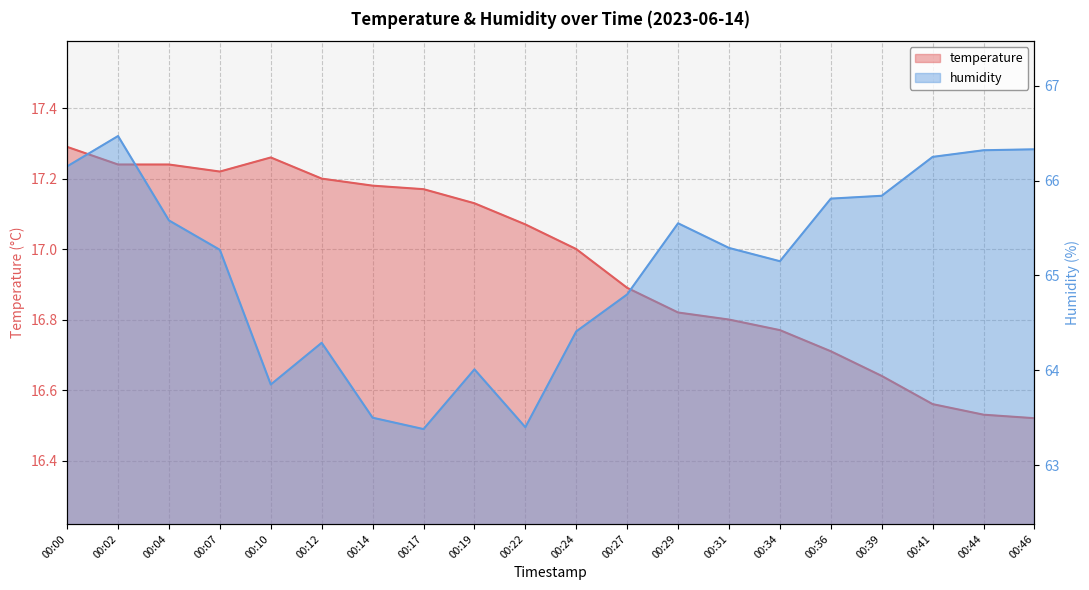

How many distinct data groups are displayed?

2